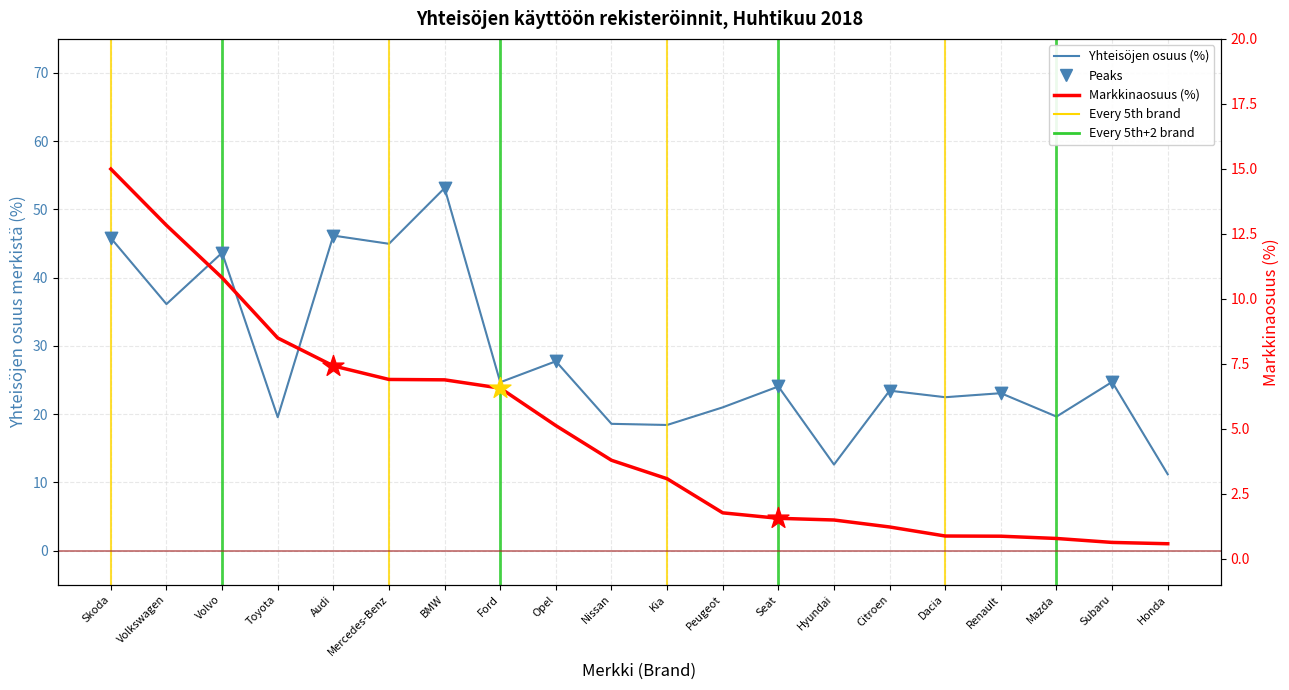

At which category is the sum across all series the highest?

Skoda